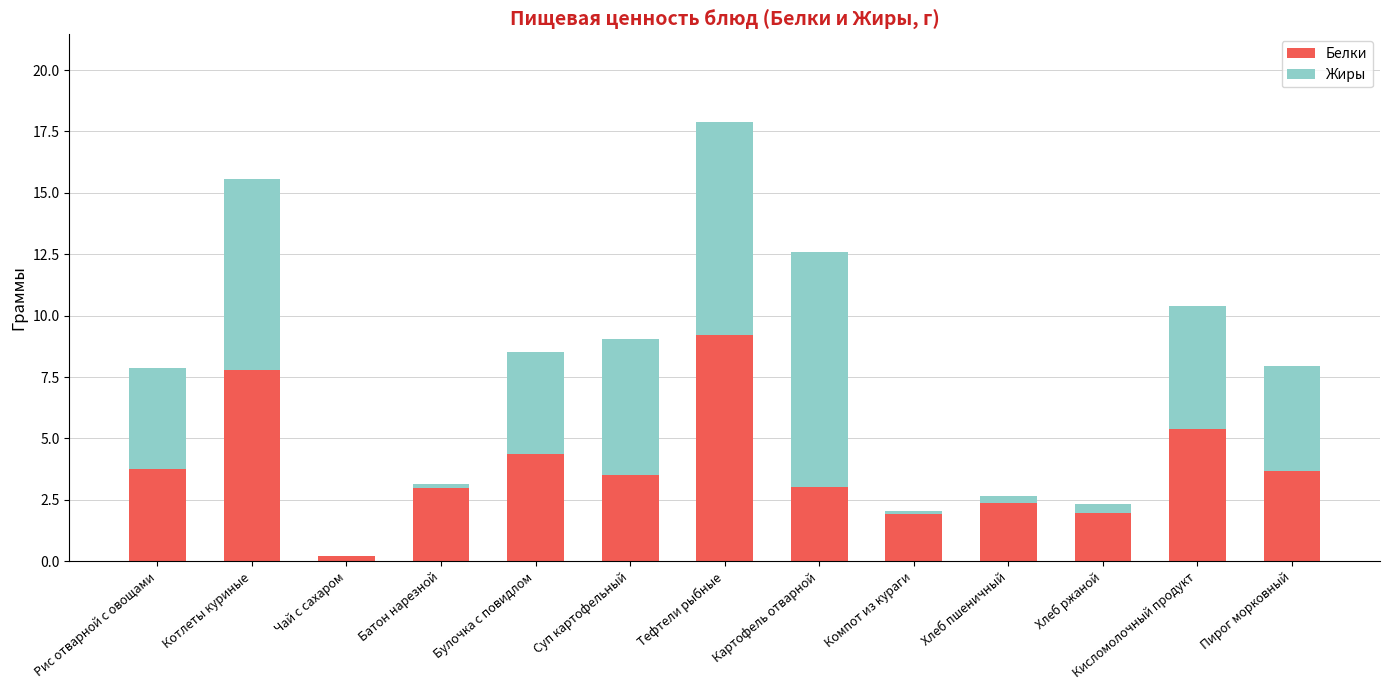

Read the Белки value at Котлеты куриные.

7.8